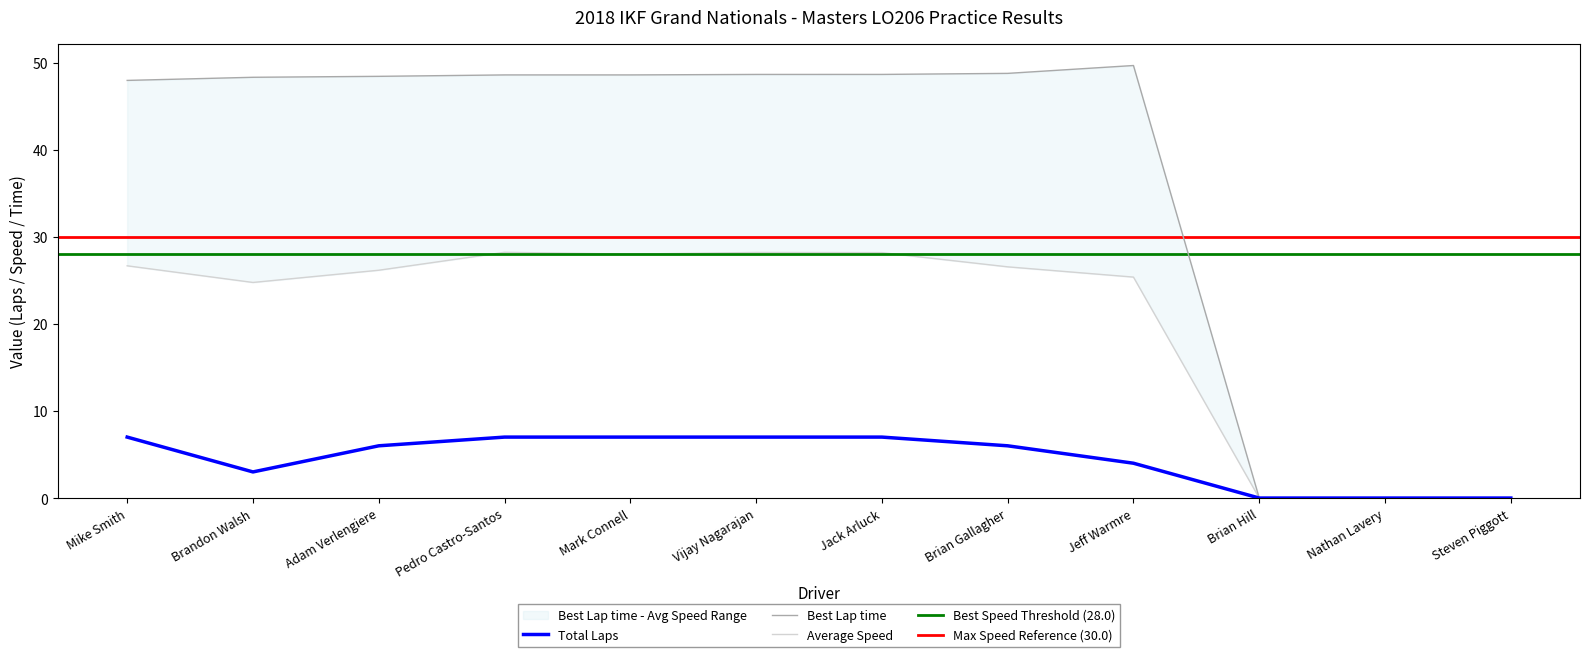

What value does the Total Laps series have at Brian Gallagher?

6